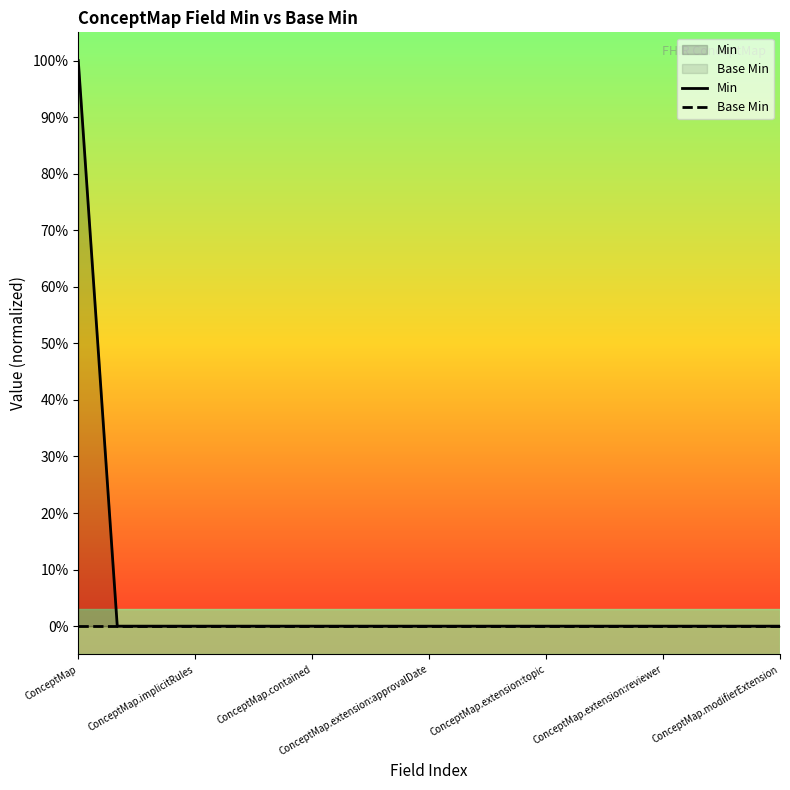

Does the chart display data point markers on the line(s)?

No